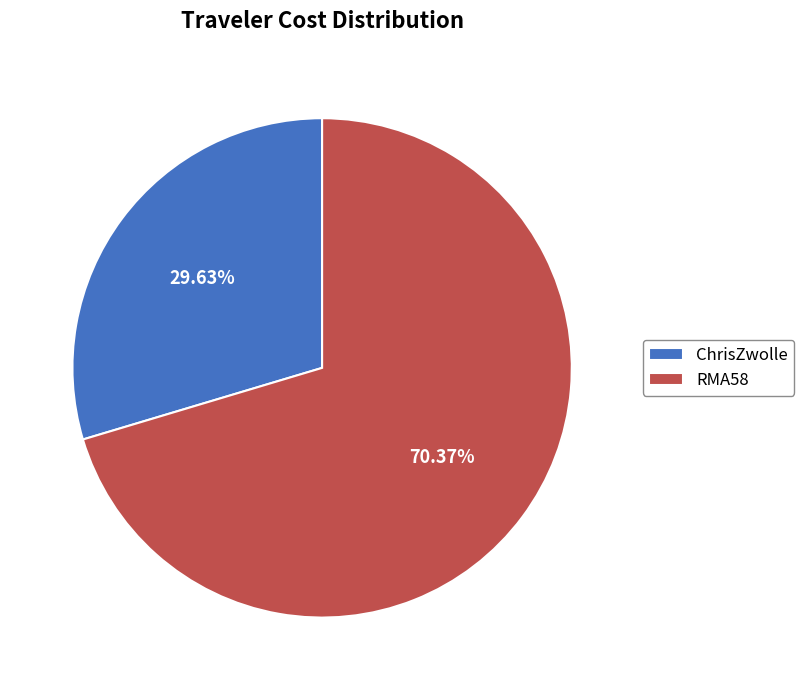

What percentage is NOT represented by ChrisZwolle?

70.4%